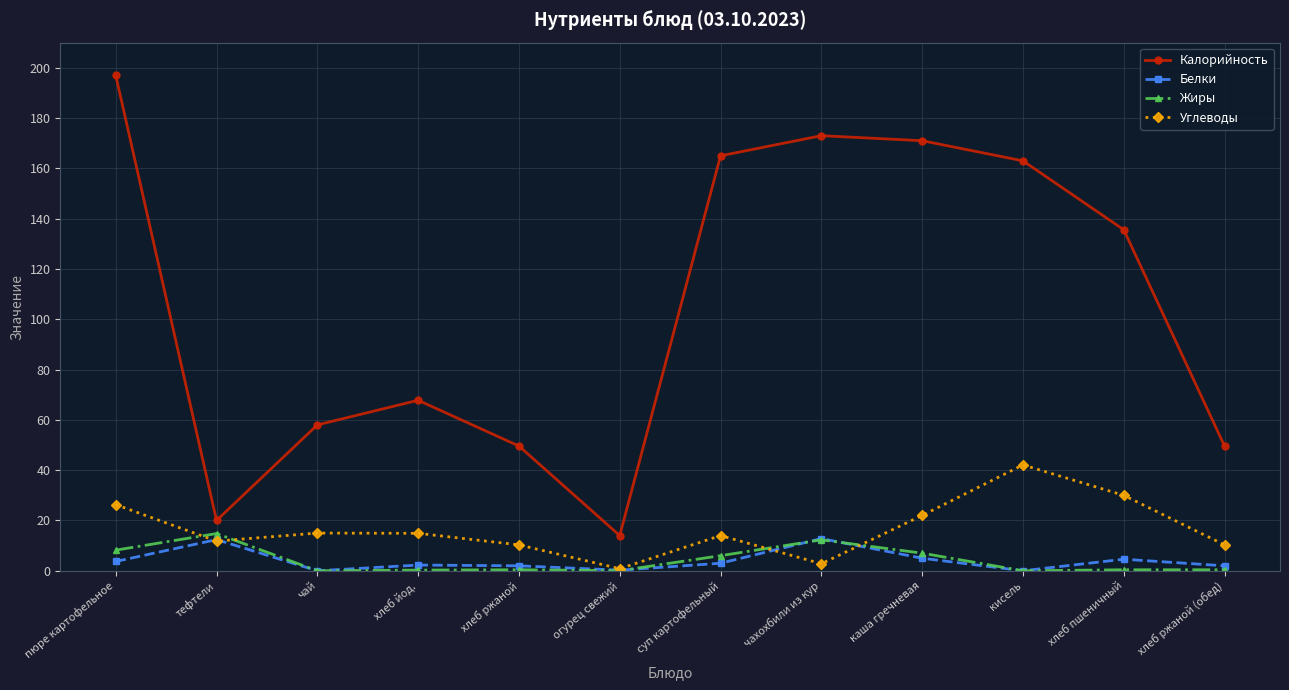

At which category does the chart reach its peak across all series?

пюре картофельное